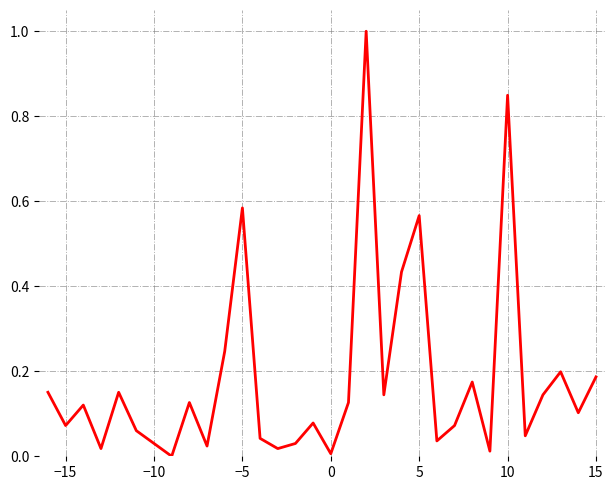

What is the sum of all values?

5.9